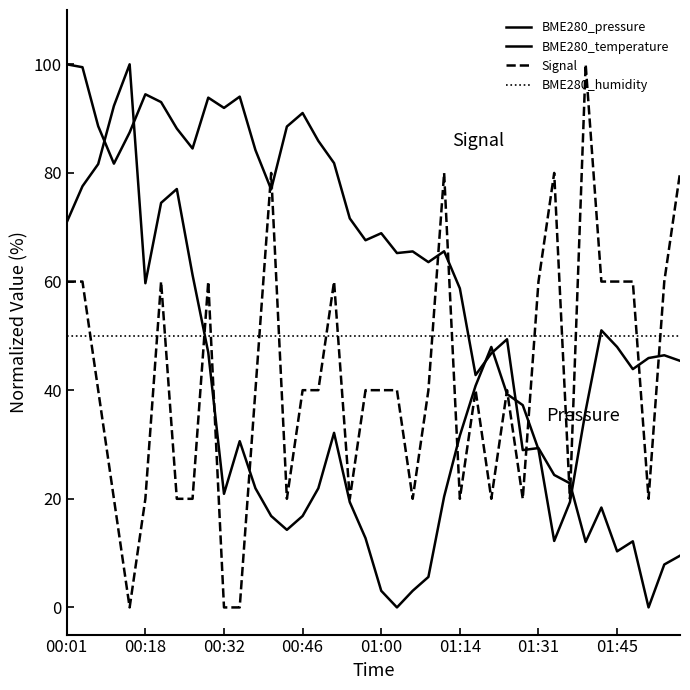

Does the chart have visible grid lines?

No